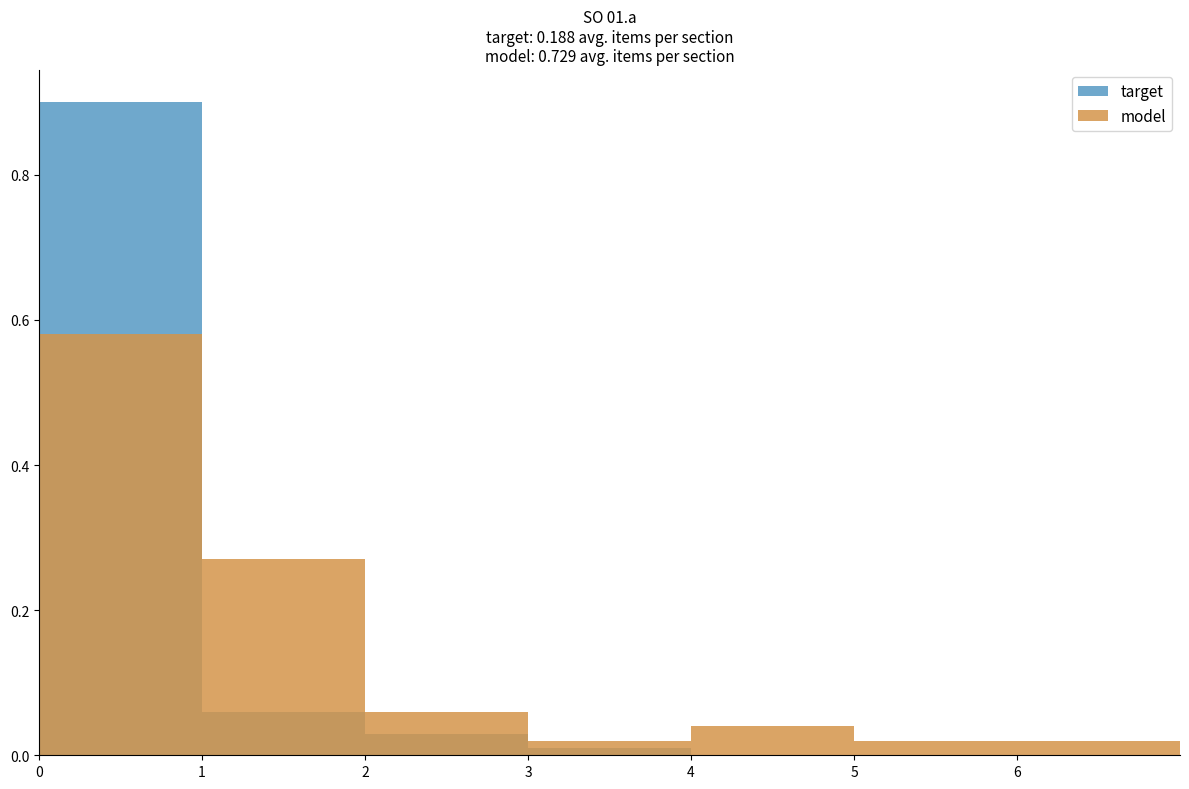

At 5, list the series in order from largest to smallest.

model, target